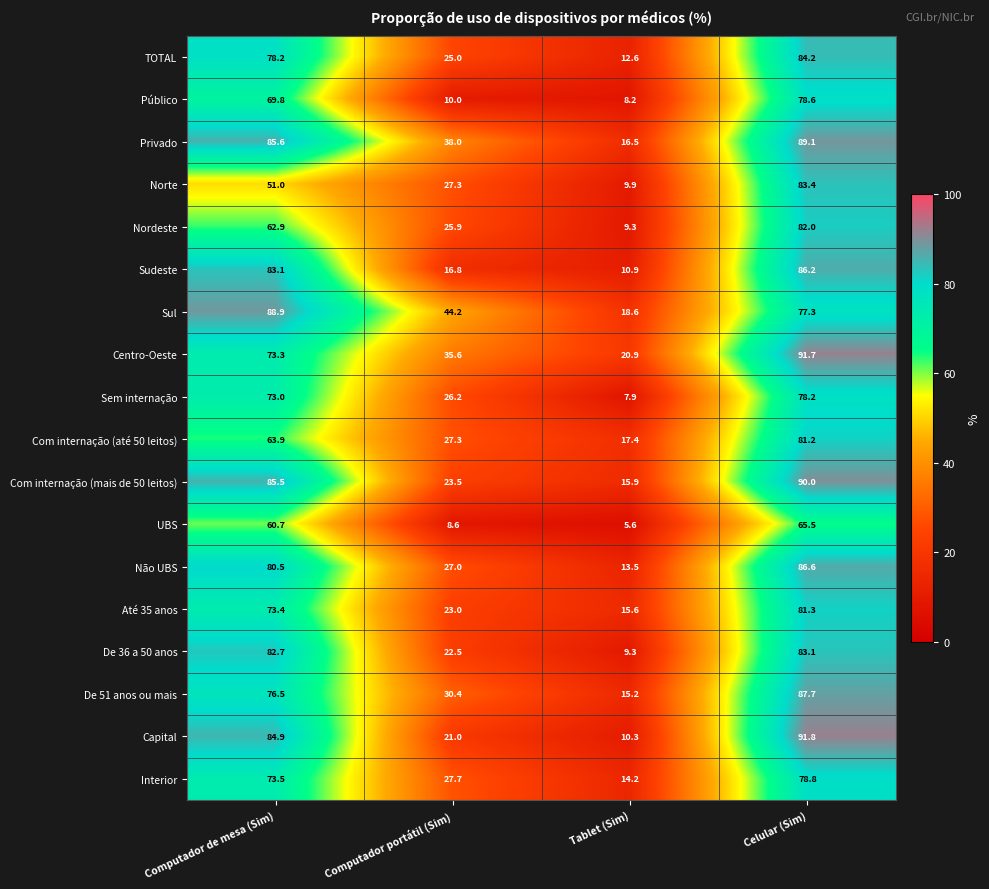

Which series has the largest total across all categories?

Privado